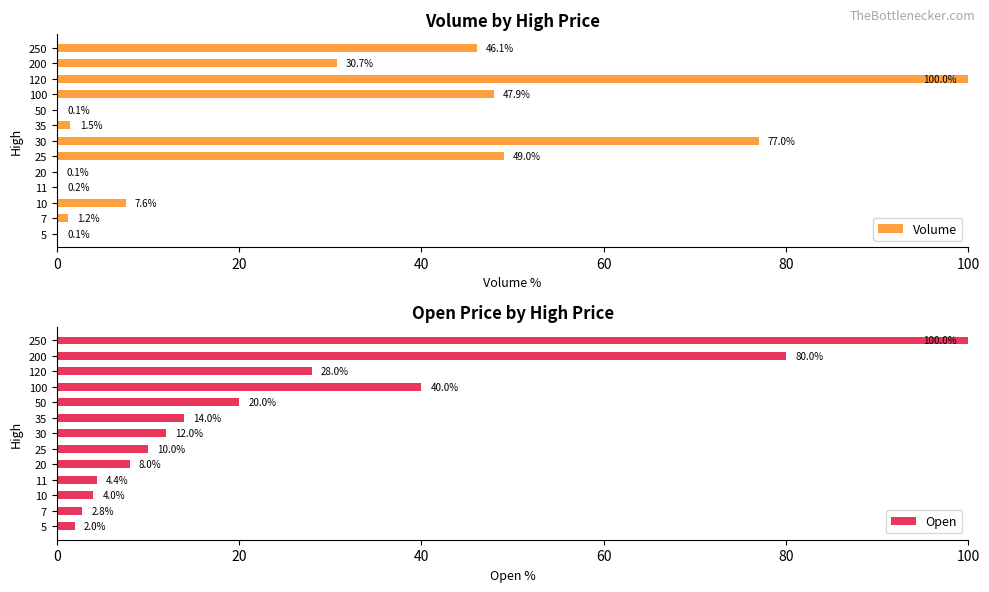

What is the difference between the maximum and second lowest values in the Open series?

97.2